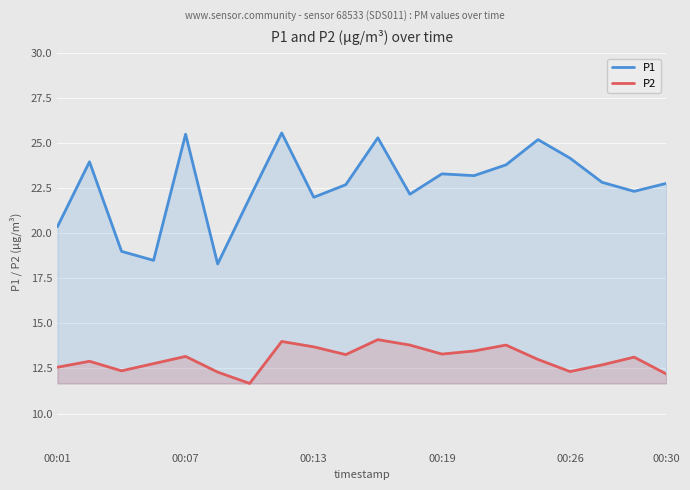

True or false: P2 has more than 2 points higher than both neighbors.

True